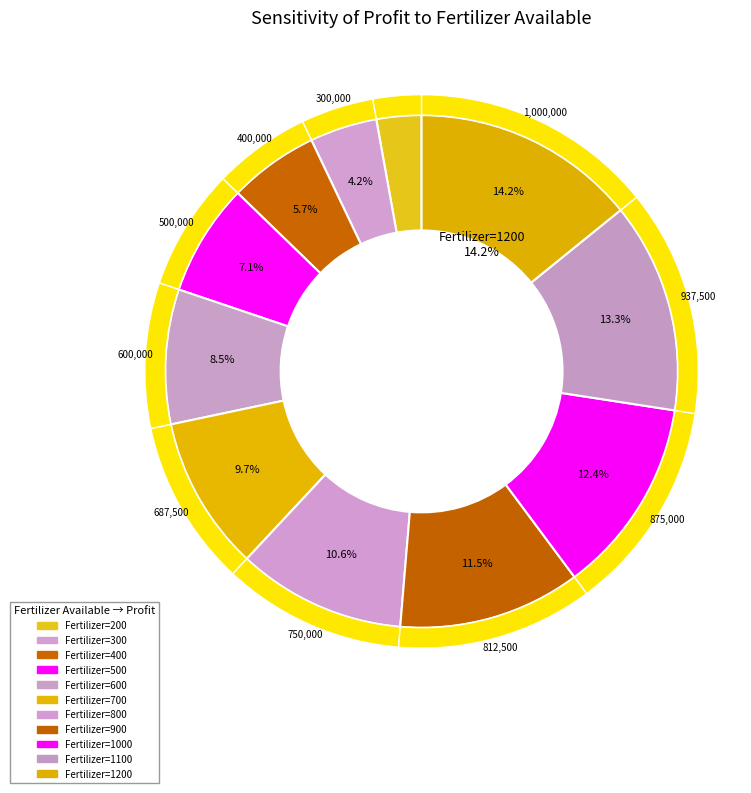

To the nearest percent, what is the difference between the largest and smallest slice percentages?

11%